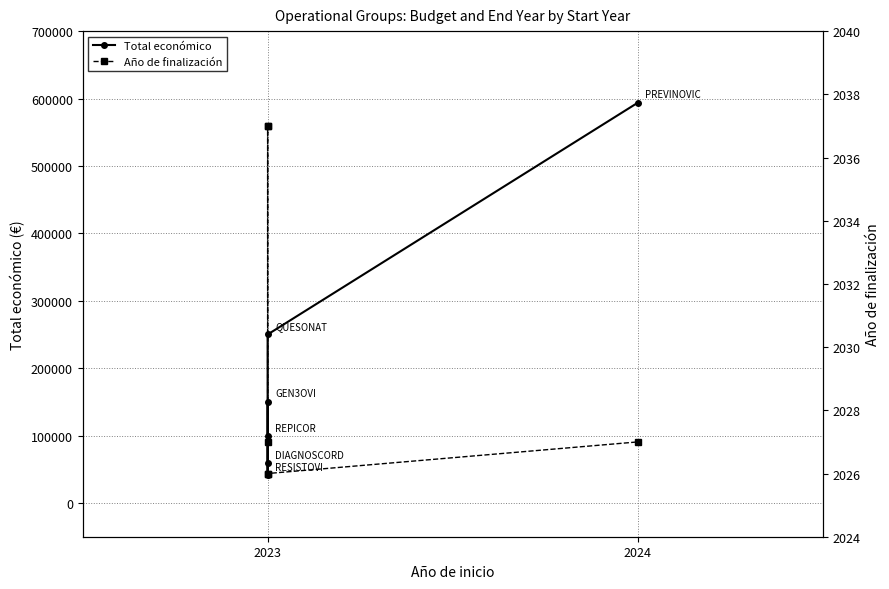

Is this an area chart (filled region under the line)?

No